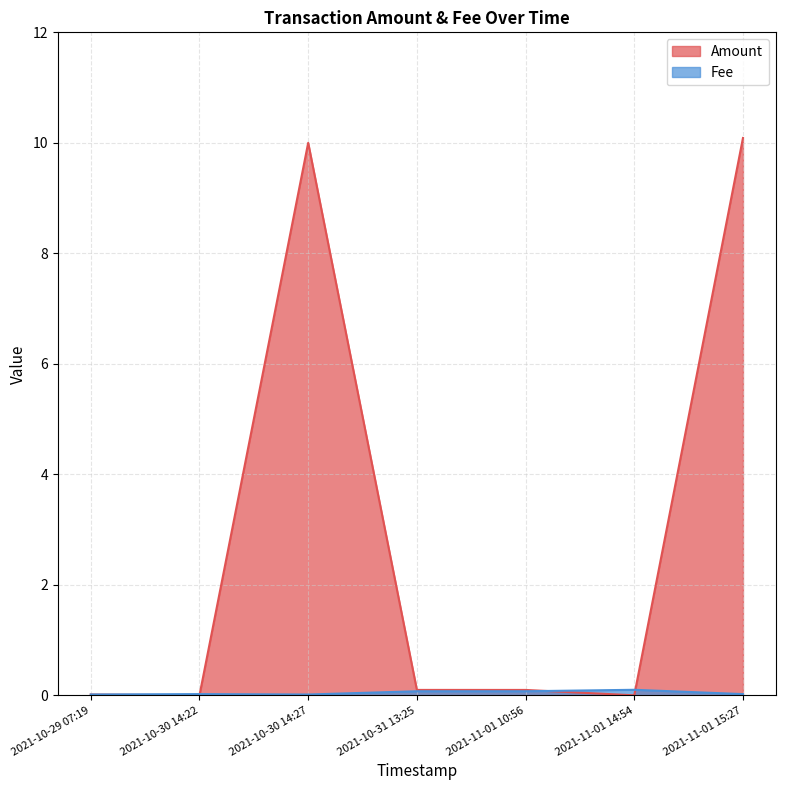

At which category does Amount reach its first local valley?

2021-11-01 14:54